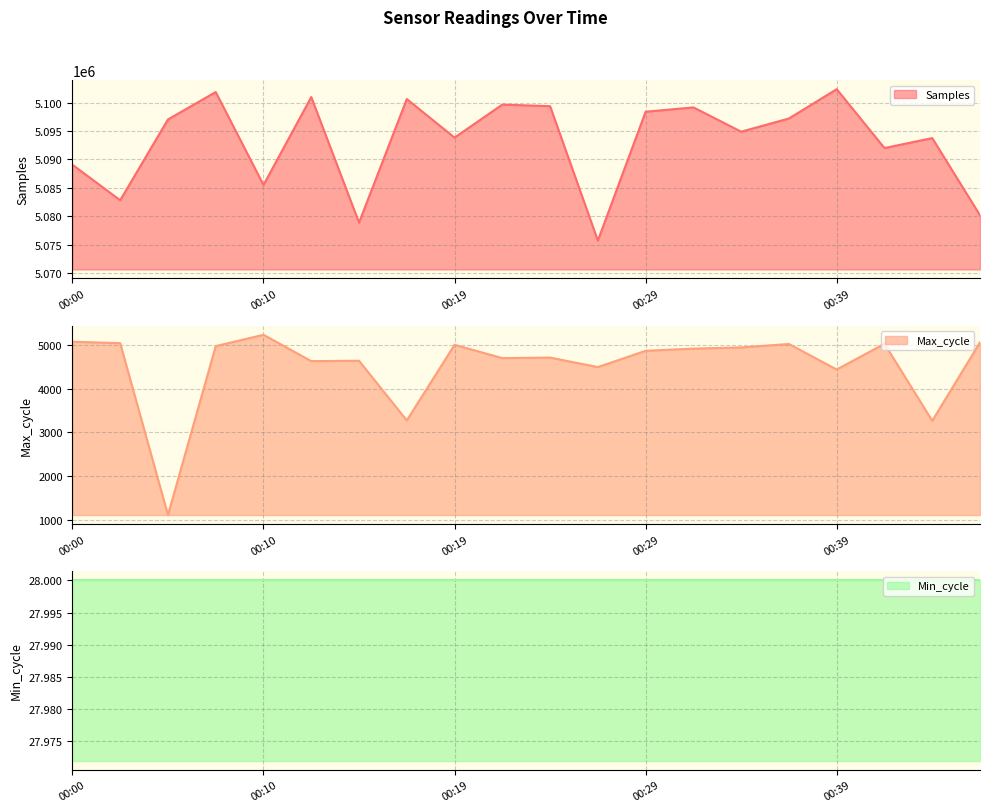

What is the approximate value of Max_cycle at 00:34, to the nearest 50?

4950